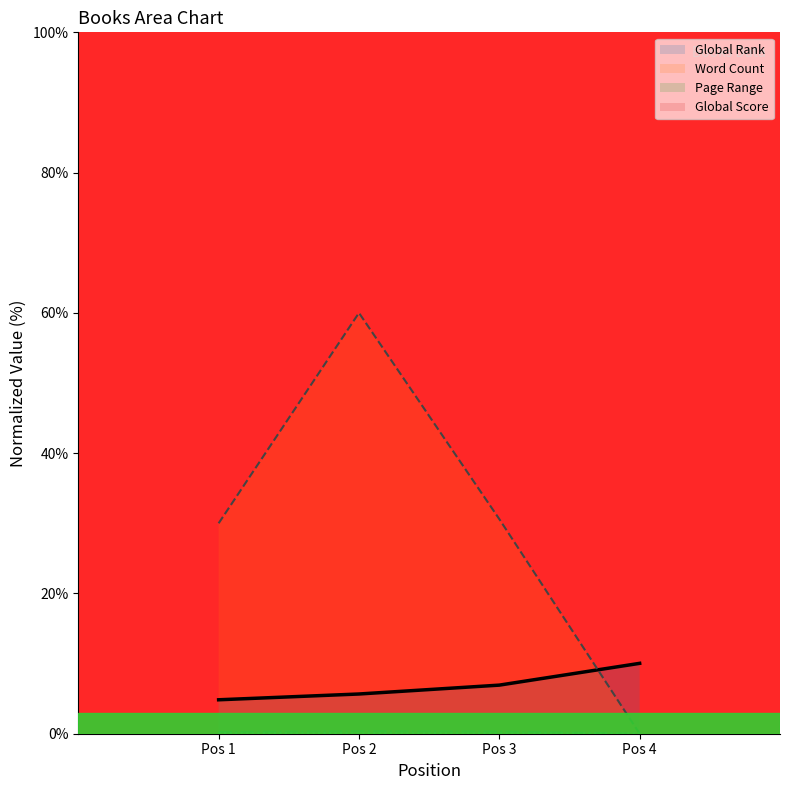

What is the difference between the Page Range values at 4 and 1?

0.2